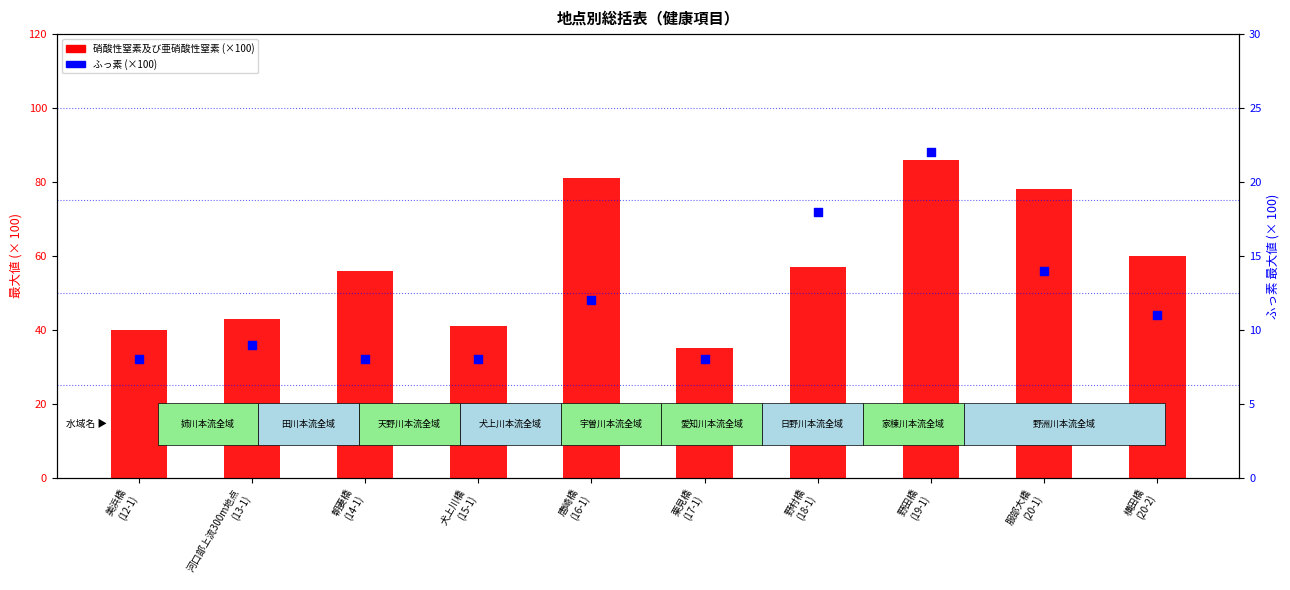

At which category is the sum across all series the highest?

野田橋
(19-1)